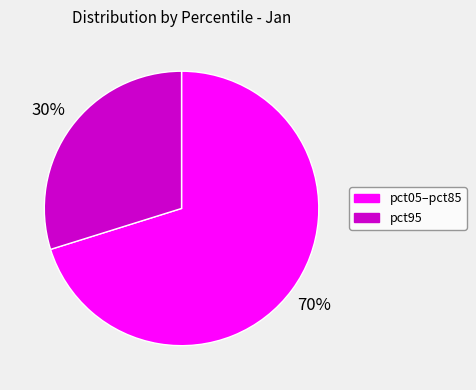

Does any single category account for the majority?

Yes